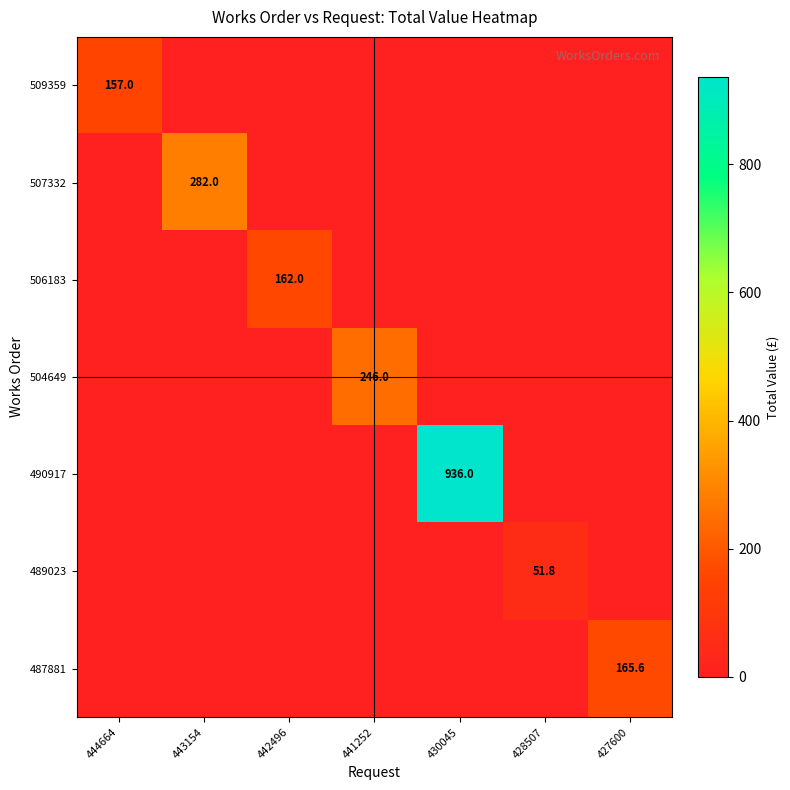

Is it true that 506183 equals 162.0 at 442496?

True